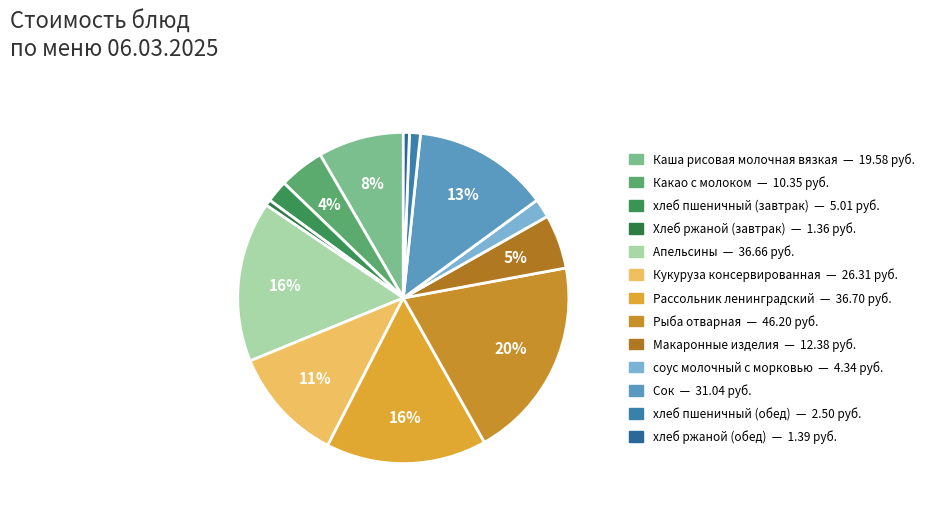

What is the largest slice in the pie chart?

Рыба отварная